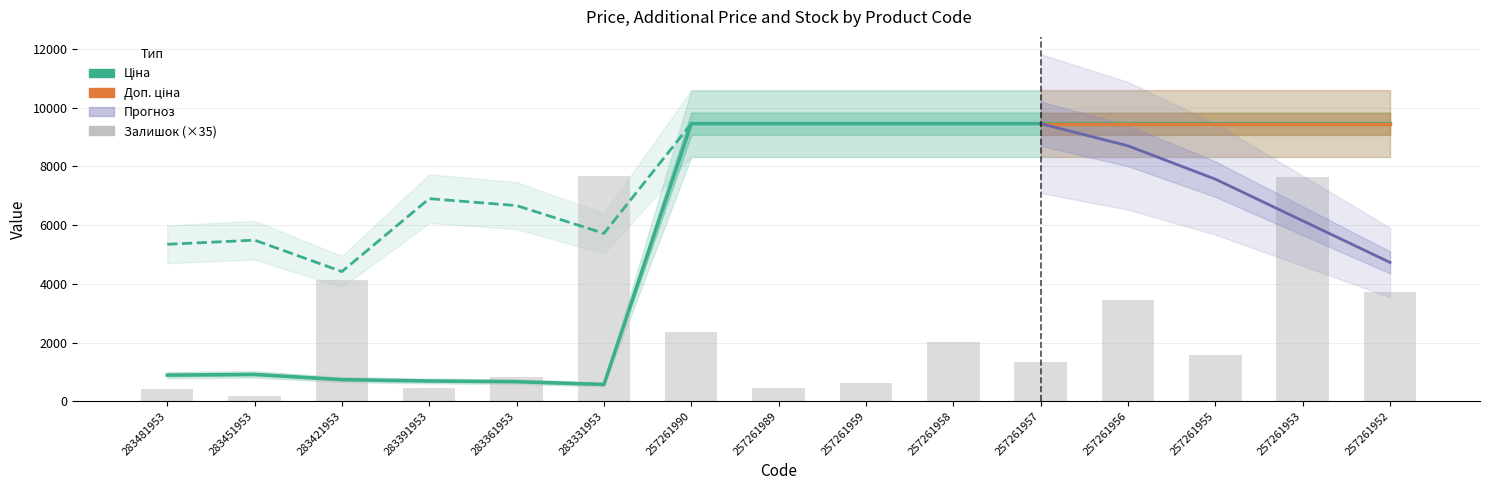

Which series has the widest spread of values?

Ціна